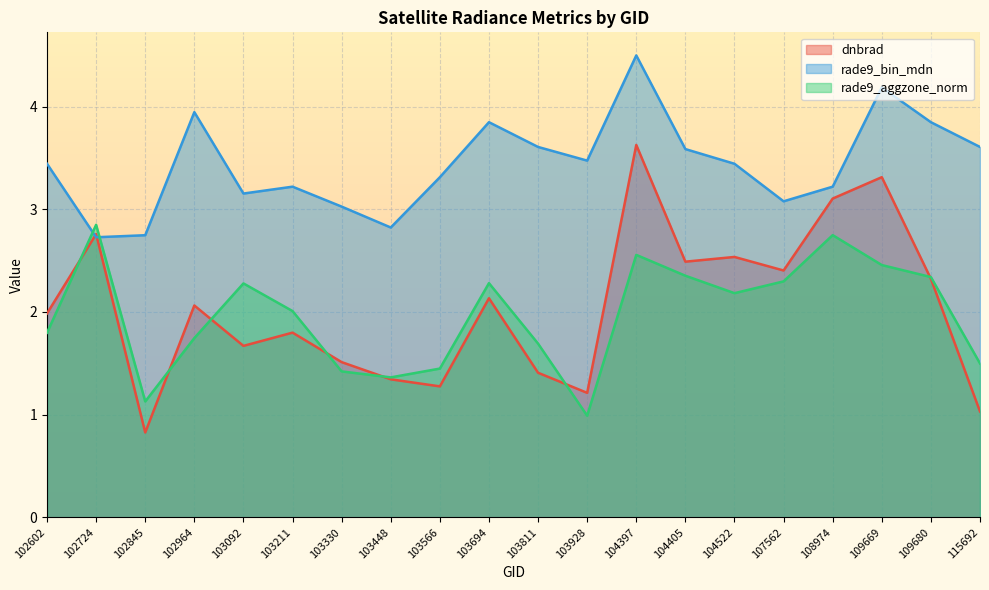

At which category is the sum across all series the highest?

104397